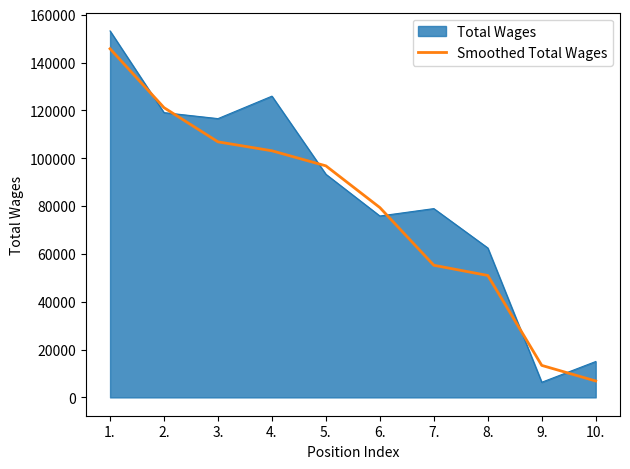

The value of Total Wages at 10. is 24833.3. True or false?

False